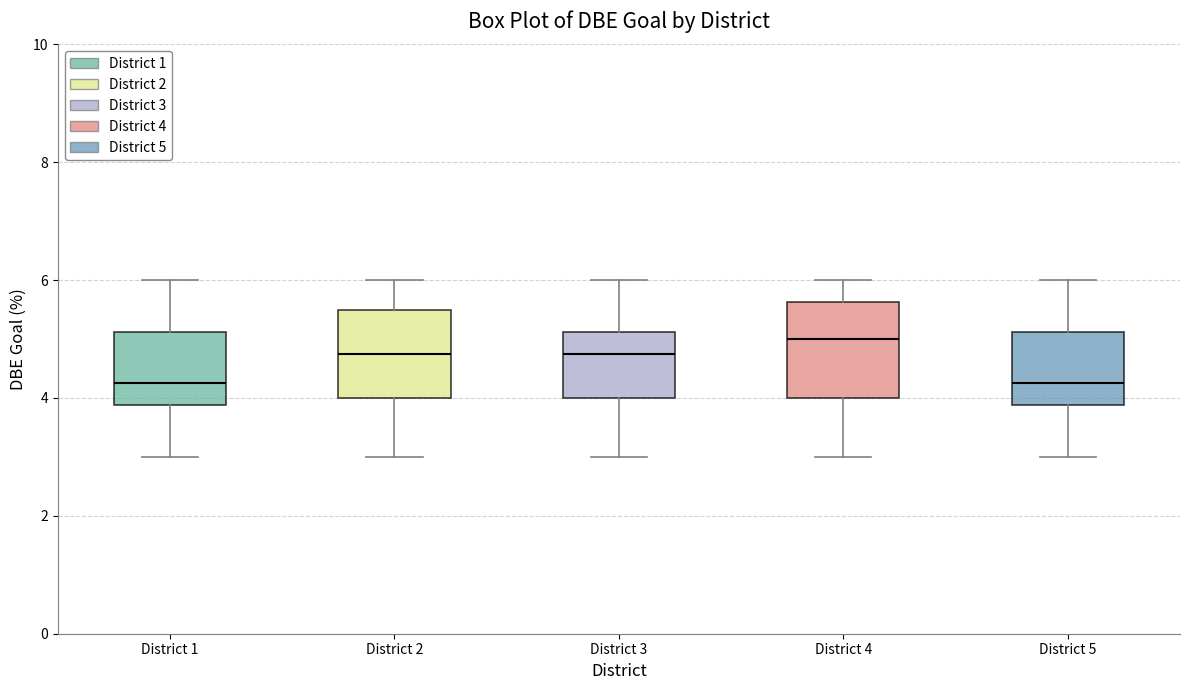

Reading left to right, transcribe this box plot: for each box, give where its median line is, the range the box spans, and where its two whiskers end, as read against the y-axis. The values are not printed on the chart, so give them approximately, as read against the axis.

District 1: median 4.2, box 3.8 to 5.2, whiskers 3.0 to 6.0
District 2: median 4.8, box 4.0 to 5.6, whiskers 3.0 to 6.0
District 3: median 4.8, box 4.0 to 5.2, whiskers 3.0 to 6.0
District 4: median 5.0, box 4.0 to 5.6, whiskers 3.0 to 6.0
District 5: median 4.2, box 3.8 to 5.2, whiskers 3.0 to 6.0